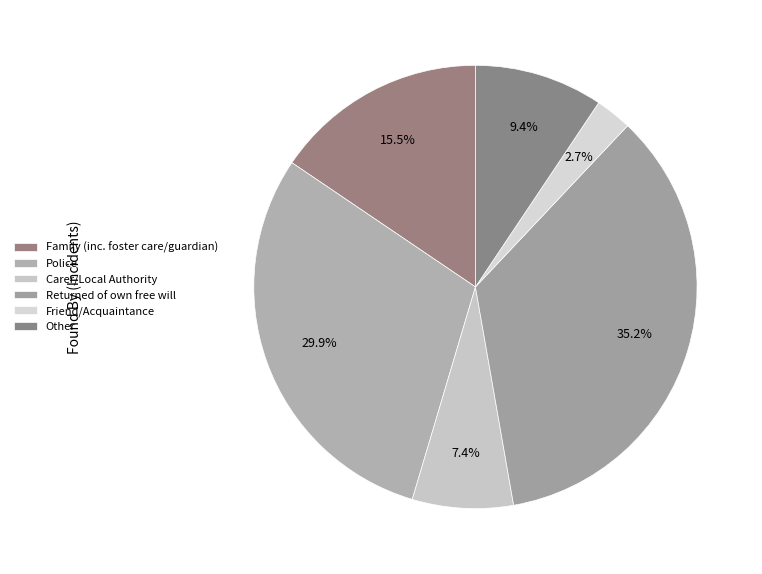

True or false: Police accounts for 30% of the total.

True